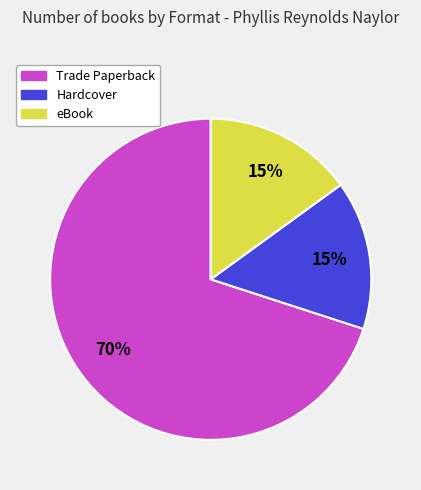

What is the ratio of the value at Hardcover to the value at Trade Paperback?

0.2